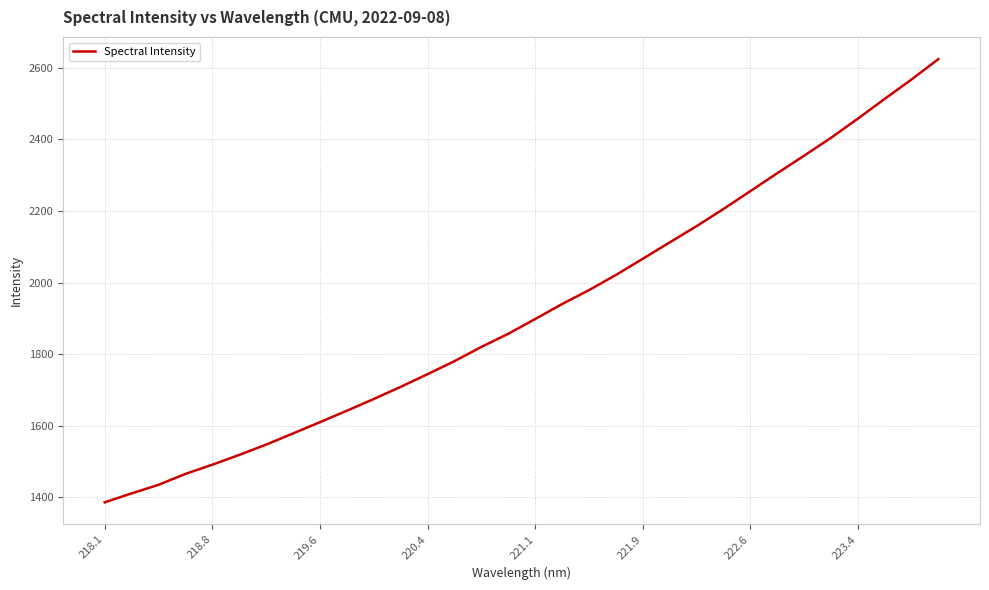

What is the maximum value shown in the chart?

2623.5